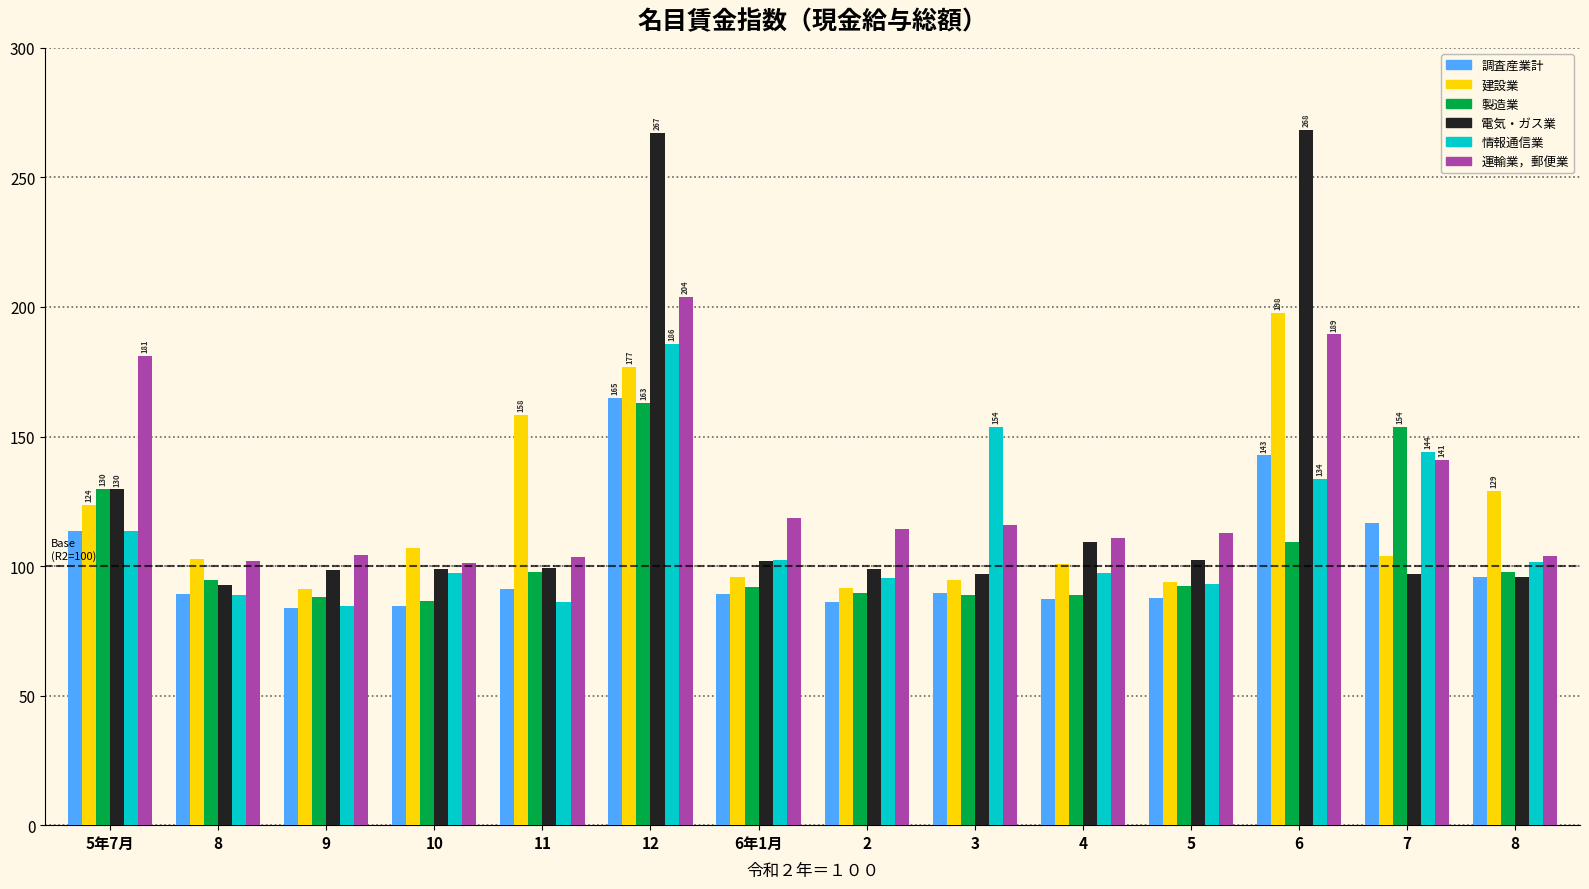

What is the label of the 9th bar from the left?

3